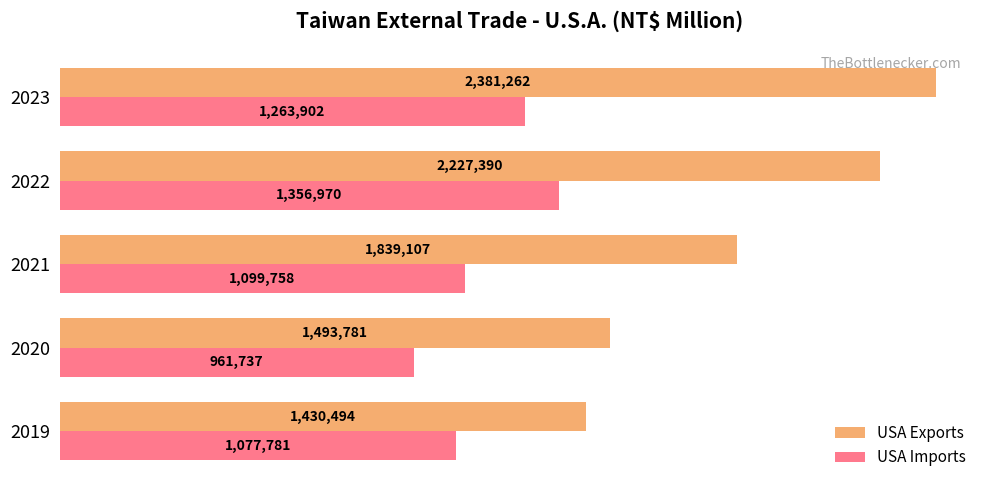

What is the value of the USA Exports bar at the 2nd from the left?

1493781